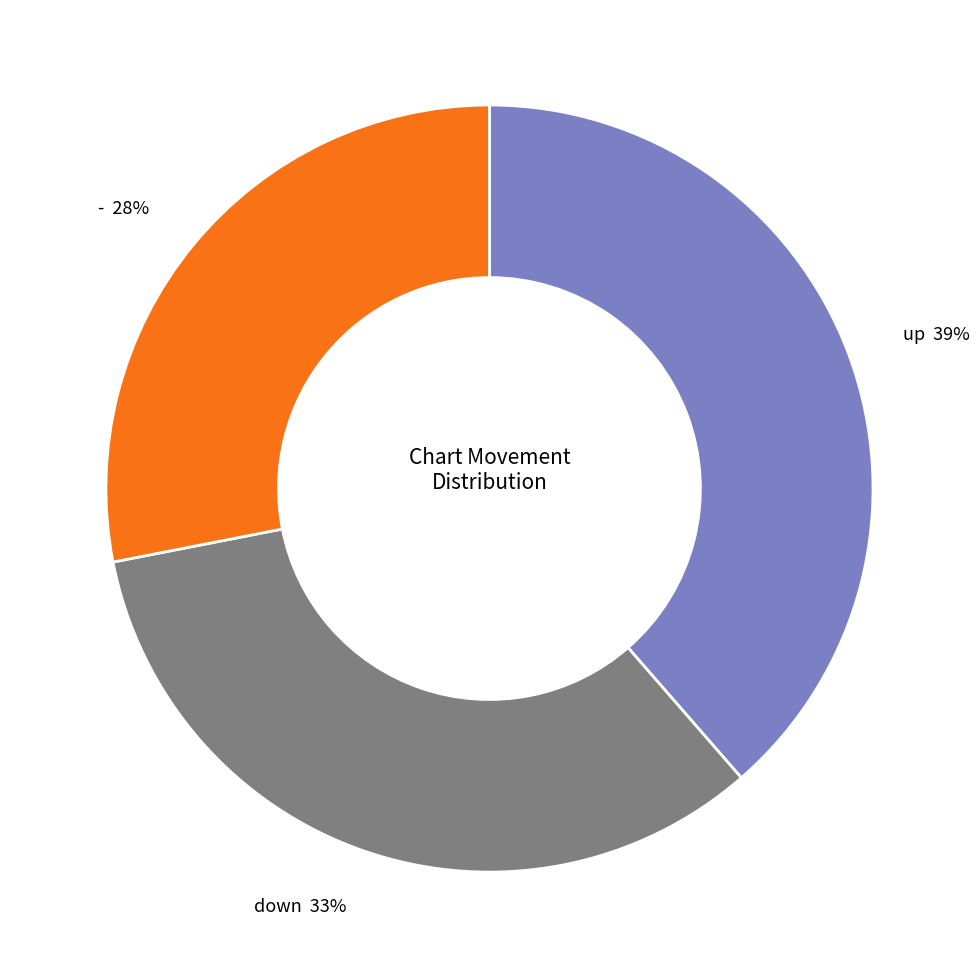

Does any single category account for the majority?

No